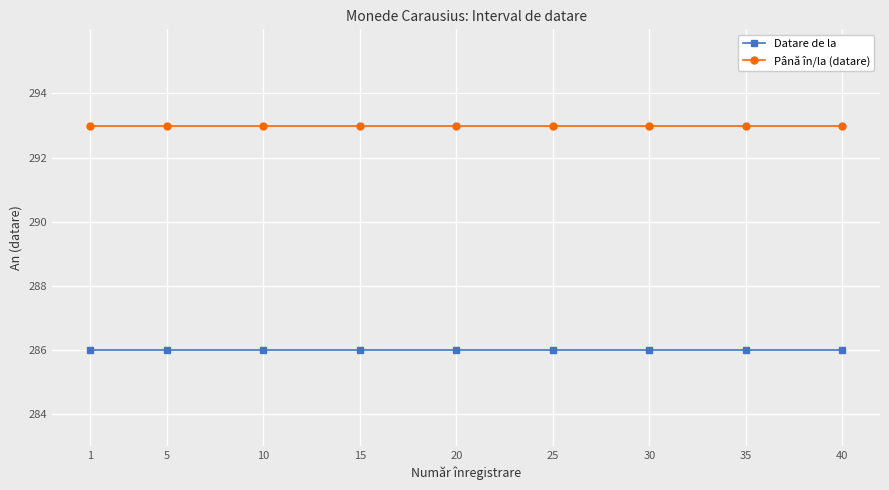

Does the chart display data point markers on the line(s)?

Yes